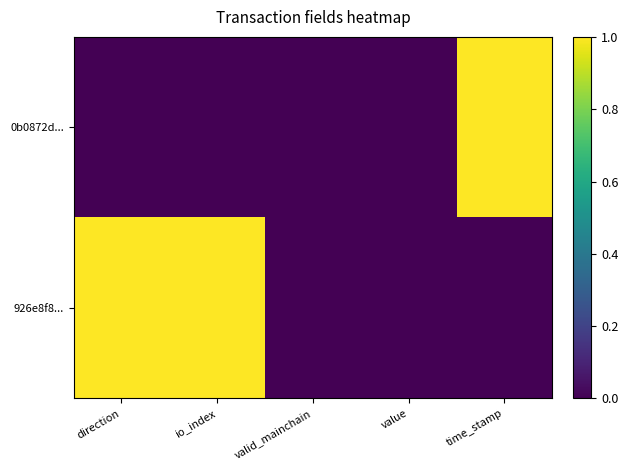

How many series are shown in this chart?

2